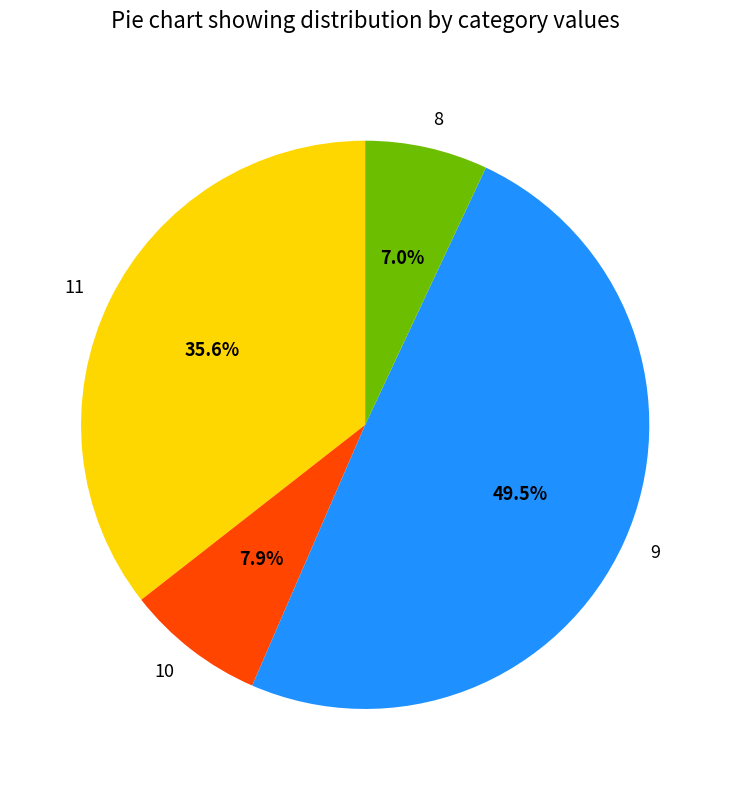

The 11 slice represents 30% of the pie. True or false?

False